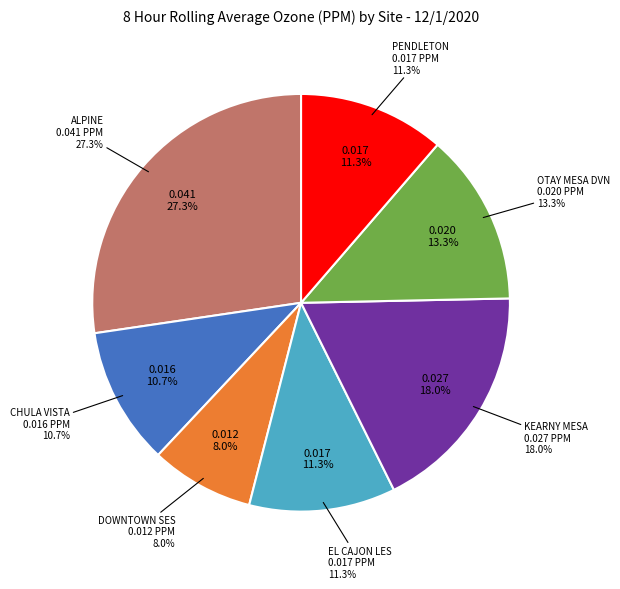

Is there any slice that represents more than half of the pie?

No